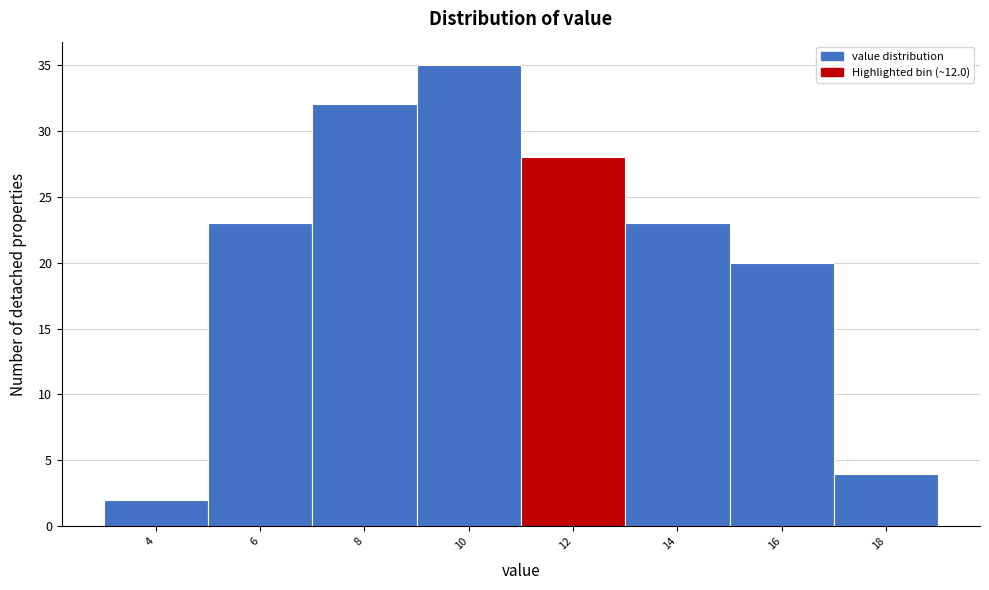

Reading right to left, transcribe all the data shown in this chart.

4	20	23	28	35	32	23	2